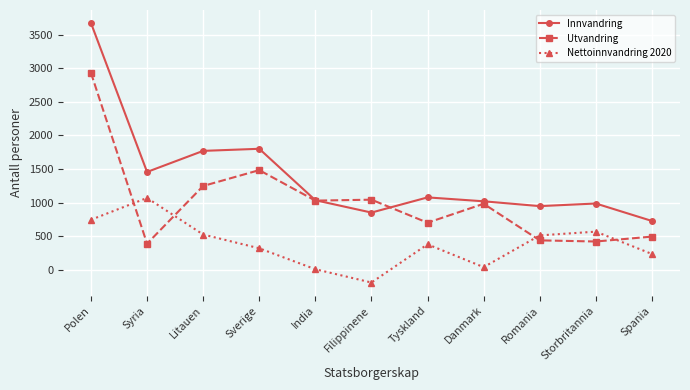

What is the total value across all series at Polen?

7348